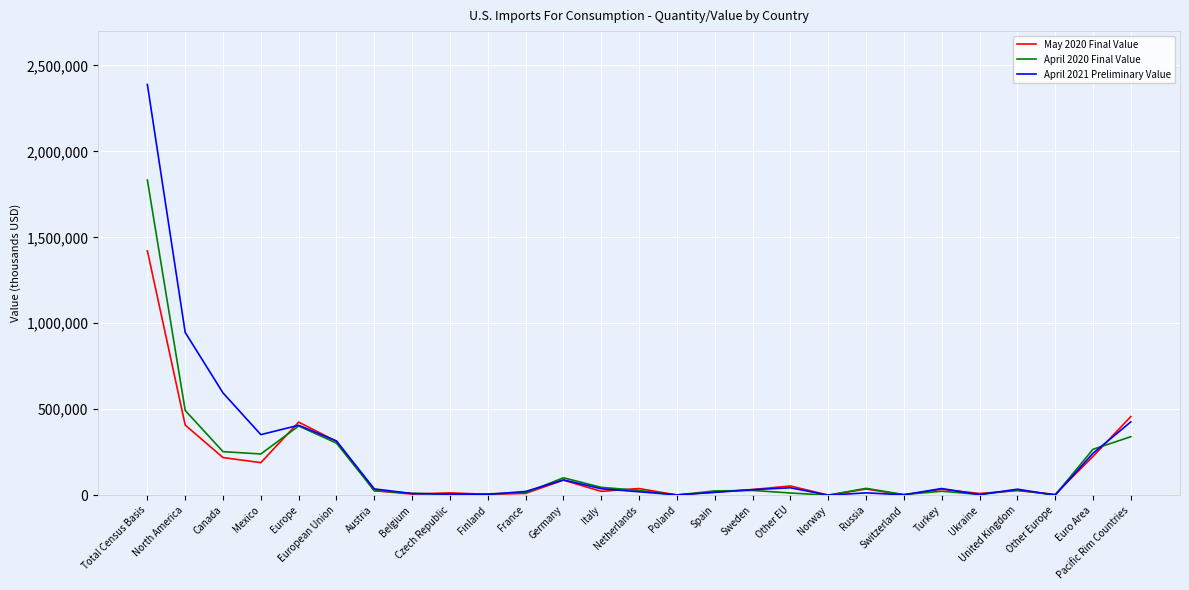

At which category is the sum across all series the highest?

Total Census Basis